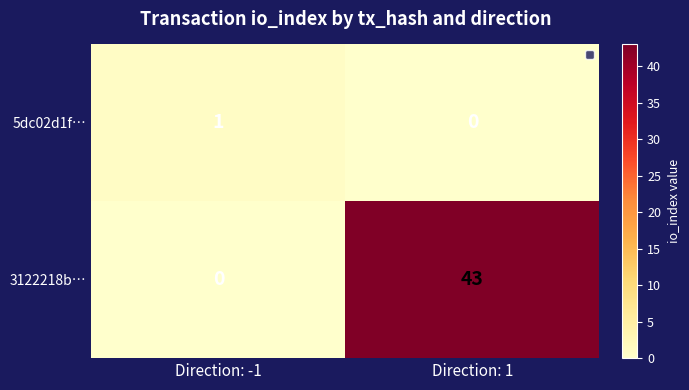

What is the difference between the 3122218b… values at Direction: 1 and Direction: -1?

43